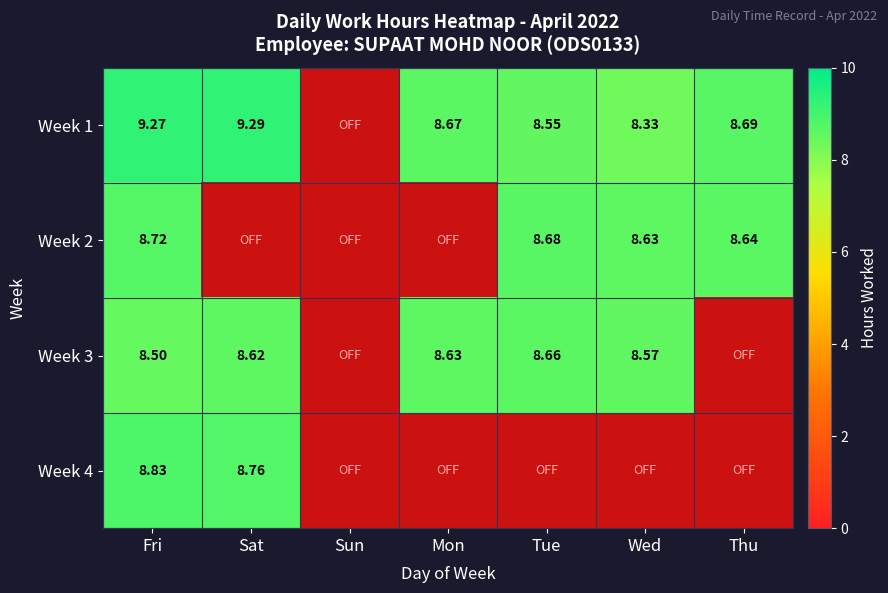

Is the value of Week 3 at Tue greater than the value of Week 4 at Sat?

No